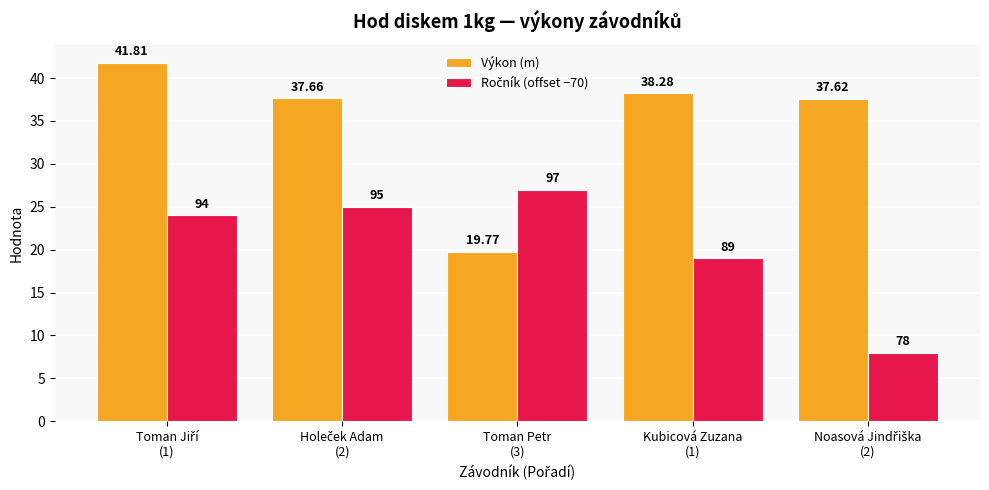

What is the difference between the maximum and minimum values in the Výkon (m) series?

22.0